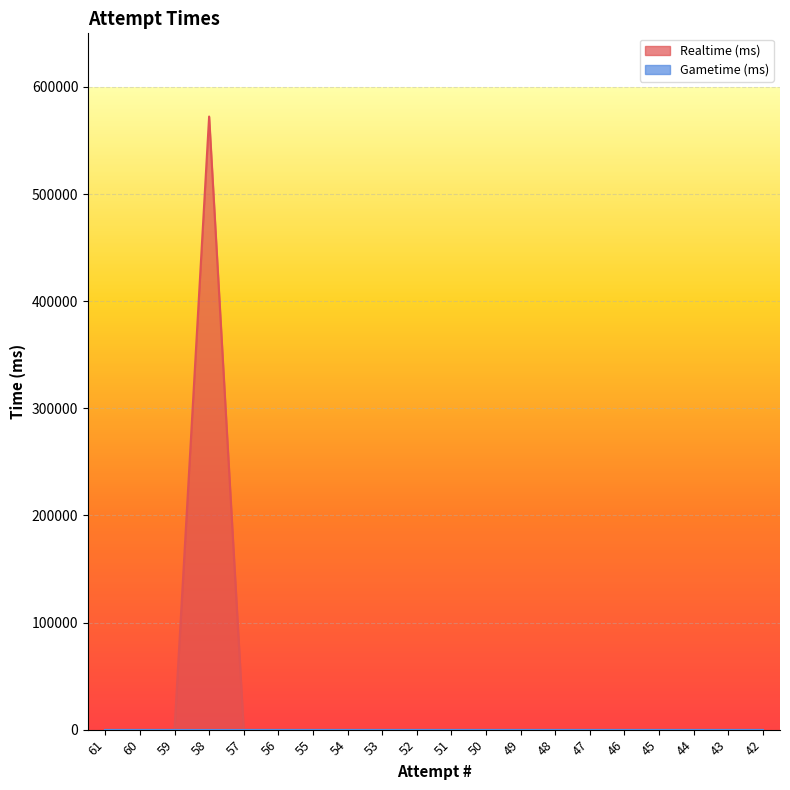

How many series are shown in this chart?

2